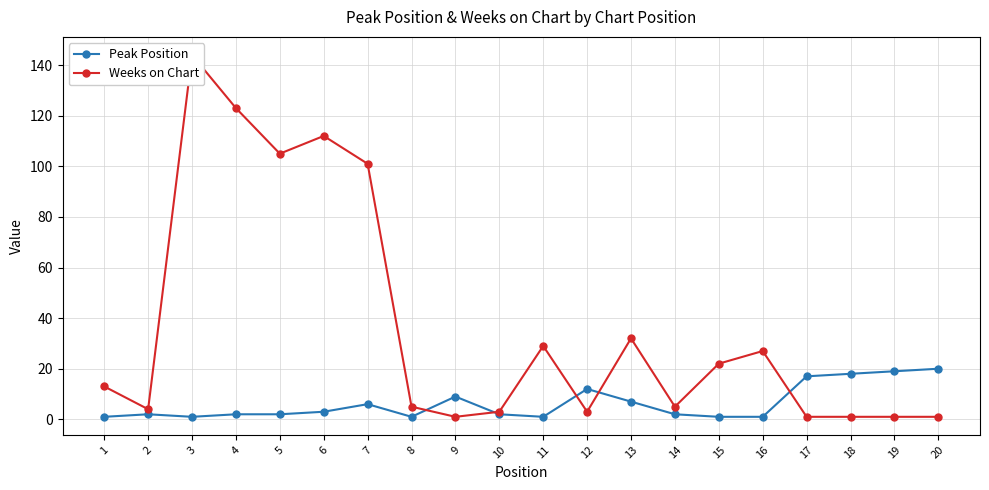

At which category is the sum across all series the highest?

3